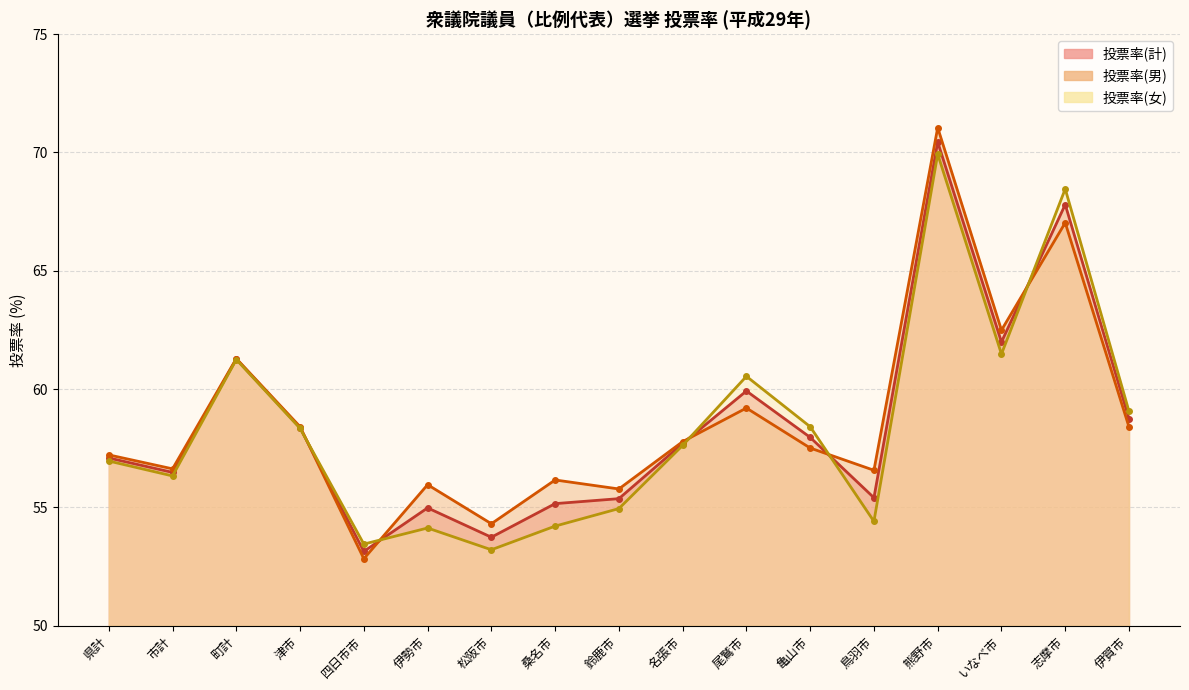

True or false: 投票率(男) has more than 1 interior local peaks.

True